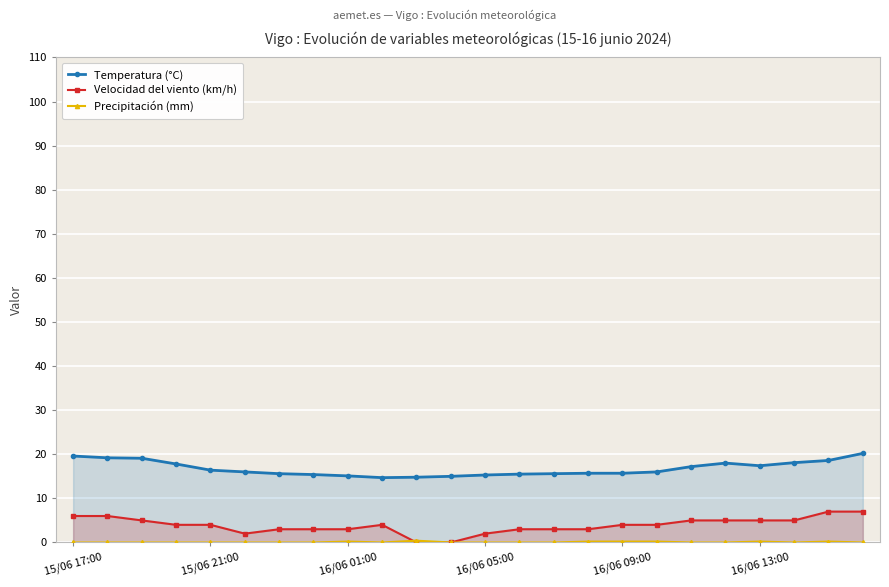

The value of Velocidad del viento (km/h) at 16/06 09:00 is 4.0. True or false?

True